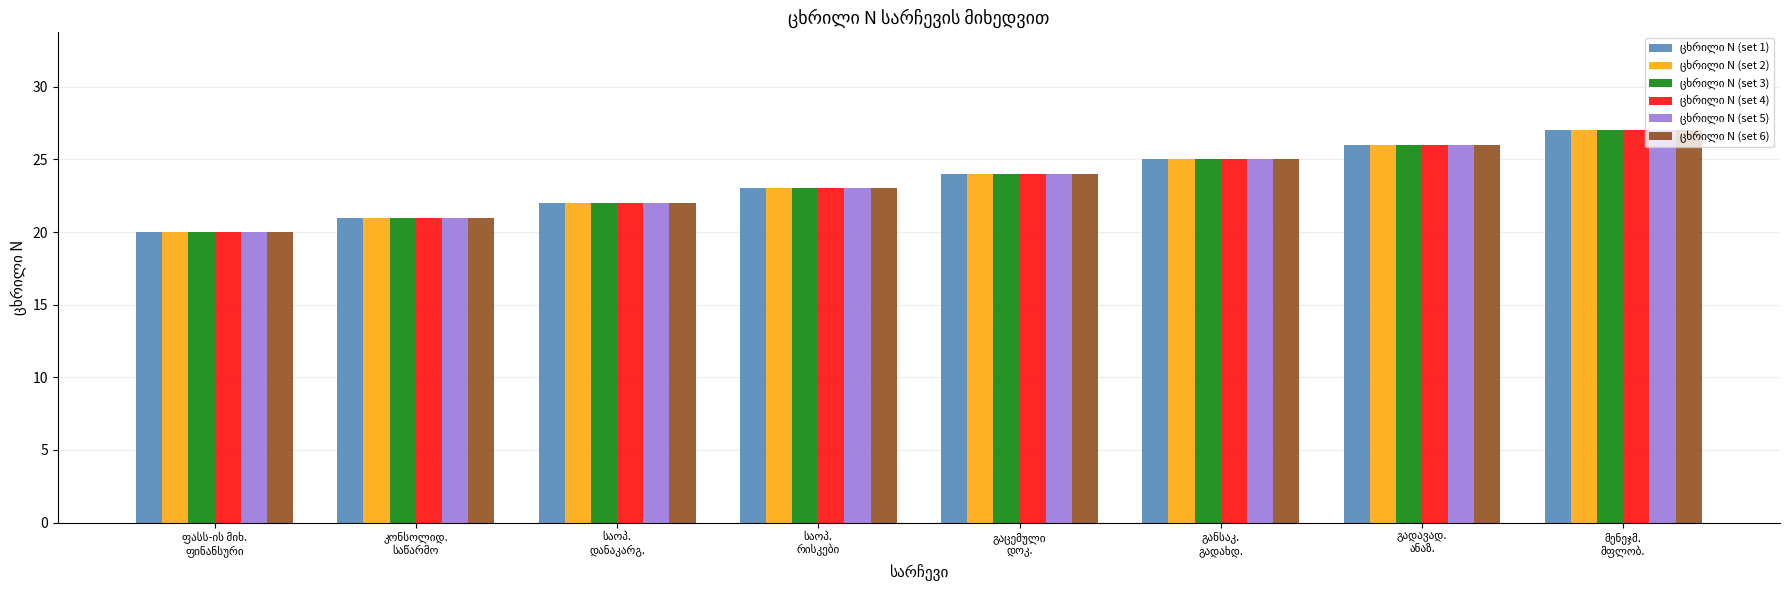

What is the maximum value shown in the chart?

27